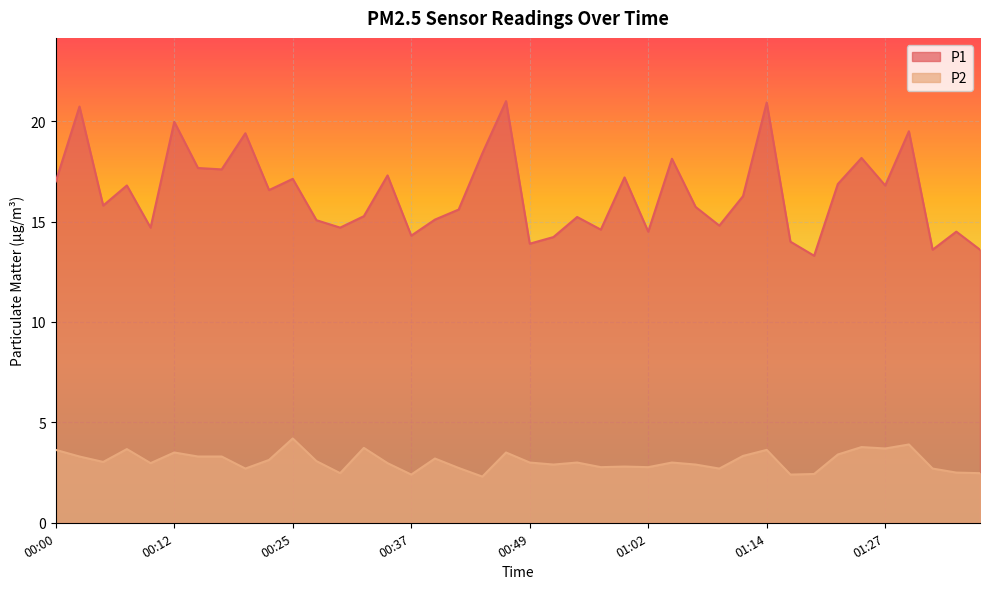

What is the difference between the P2 values at 00:52 and 01:27?

0.8